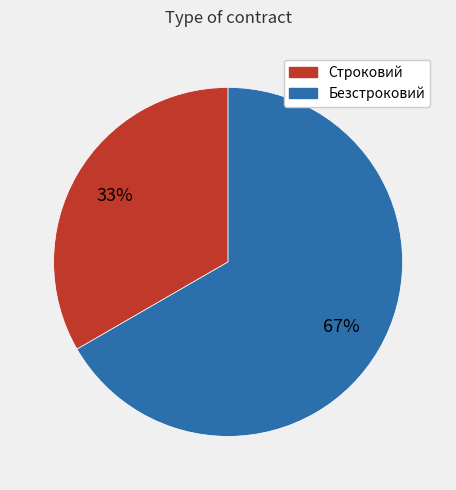

Is there any slice that represents more than half of the pie?

Yes